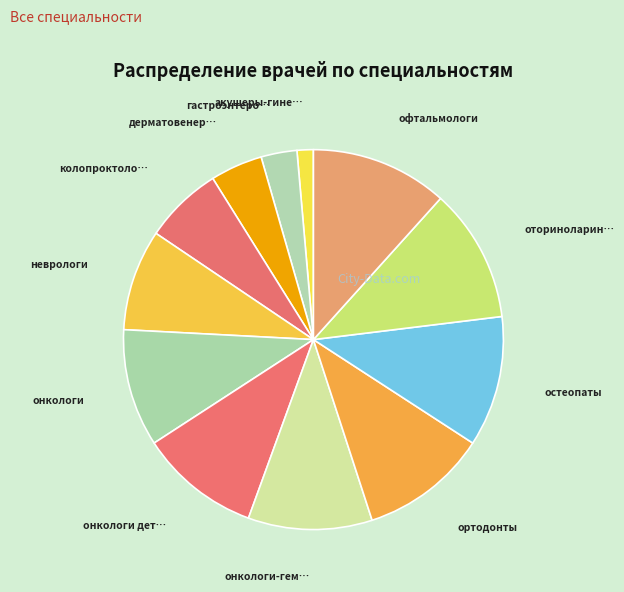

How many slices are in this pie chart?

12